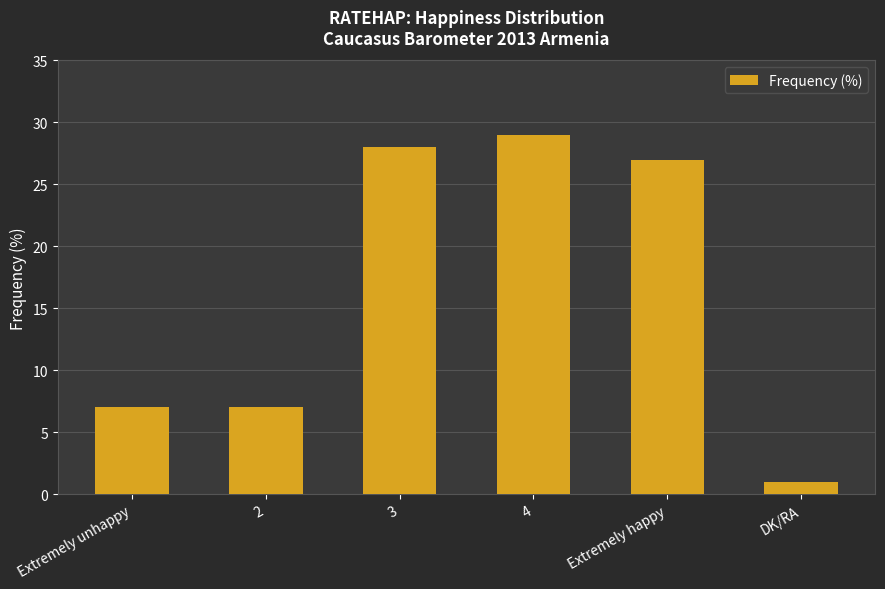

Reading left to right, transcribe all the data shown in this chart.

7	7	28	29	27	1